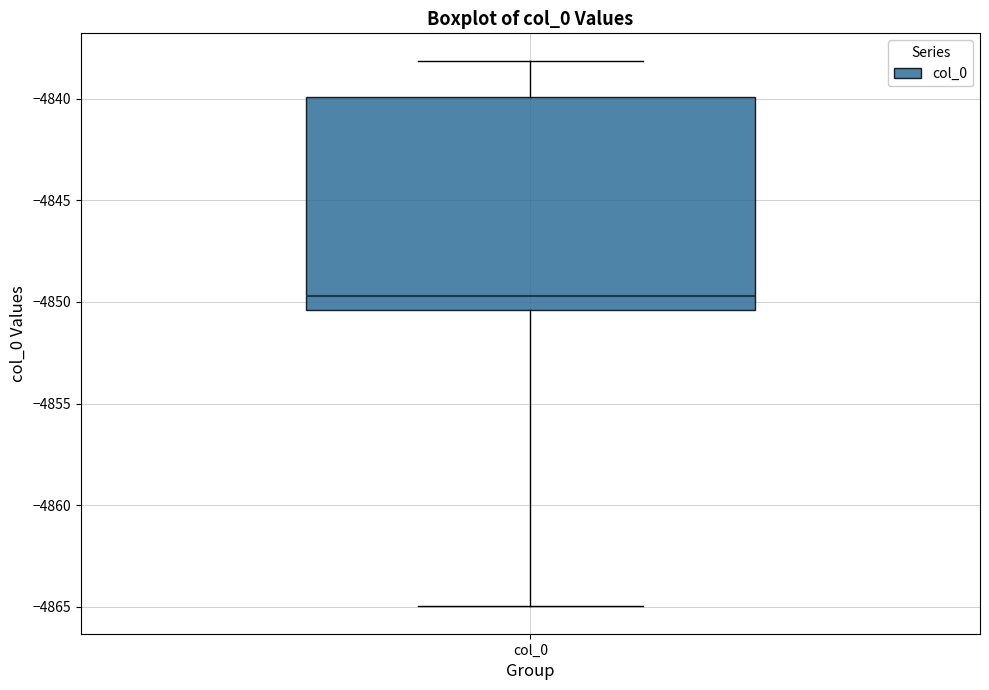

Read this box plot against the y-axis: the position of the median line, the range covered by the box, and the ends of both whiskers. The values are not printed on the chart, so give them approximately, as read against the axis.

median -4849.5, box -4850.5 to -4840.0, whiskers -4865.0 to -4838.0